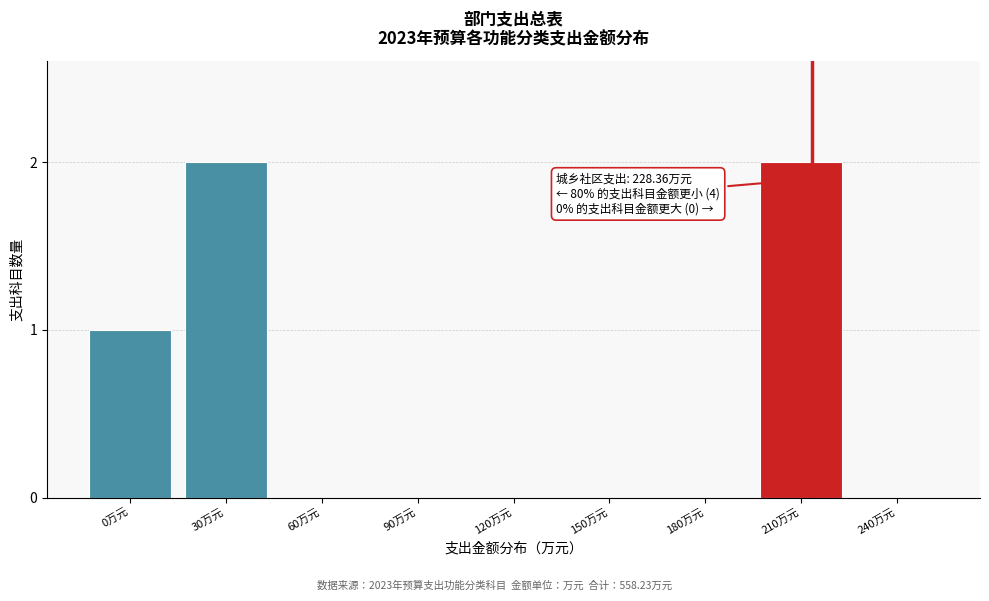

Reading left to right, transcribe all the data shown in this chart.

0万元=1	30万元=2	60万元=0	90万元=0	120万元=0	150万元=0	180万元=0	210万元=2	240万元=0